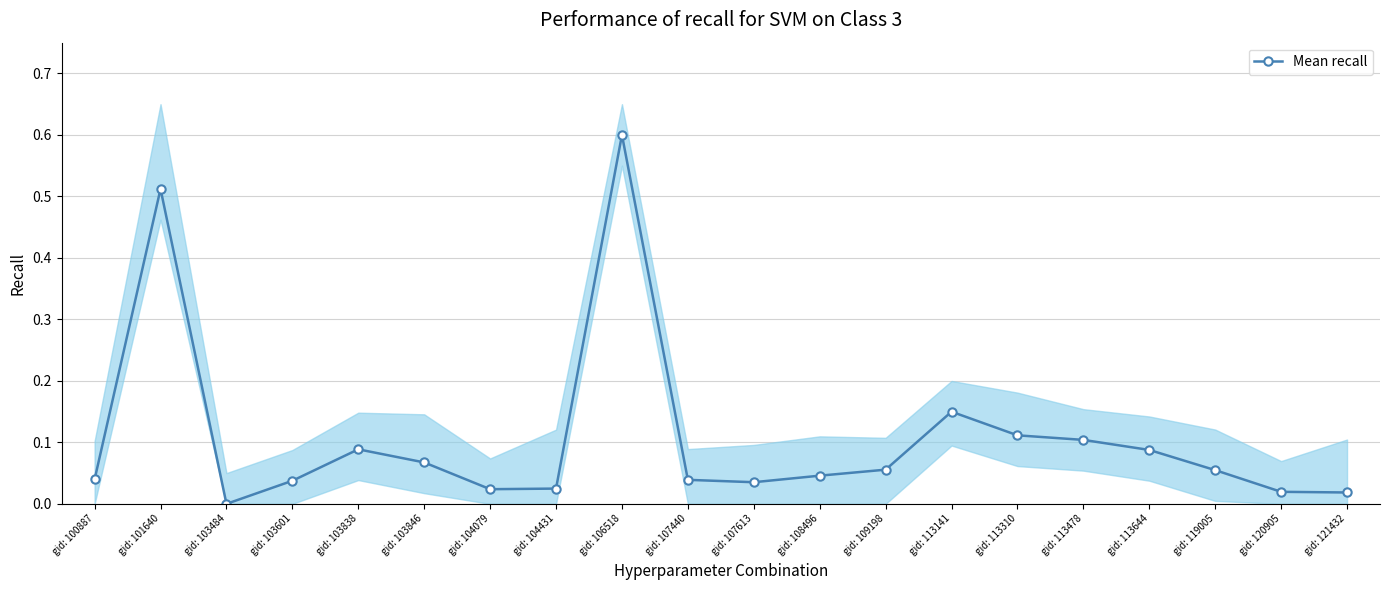

Reading left to right, list all the values displayed in this chart.

gid: 100887=0.0	gid: 101640=0.5	gid: 103484=0.0	gid: 103601=0.0	gid: 103838=0.1	gid: 103846=0.1	gid: 104079=0.0	gid: 104431=0.0	gid: 106518=0.6	gid: 107440=0.0	gid: 107613=0.0	gid: 108496=0.0	gid: 109198=0.1	gid: 113141=0.1	gid: 113310=0.1	gid: 113478=0.1	gid: 113644=0.1	gid: 119005=0.1	gid: 120905=0.0	gid: 121432=0.0